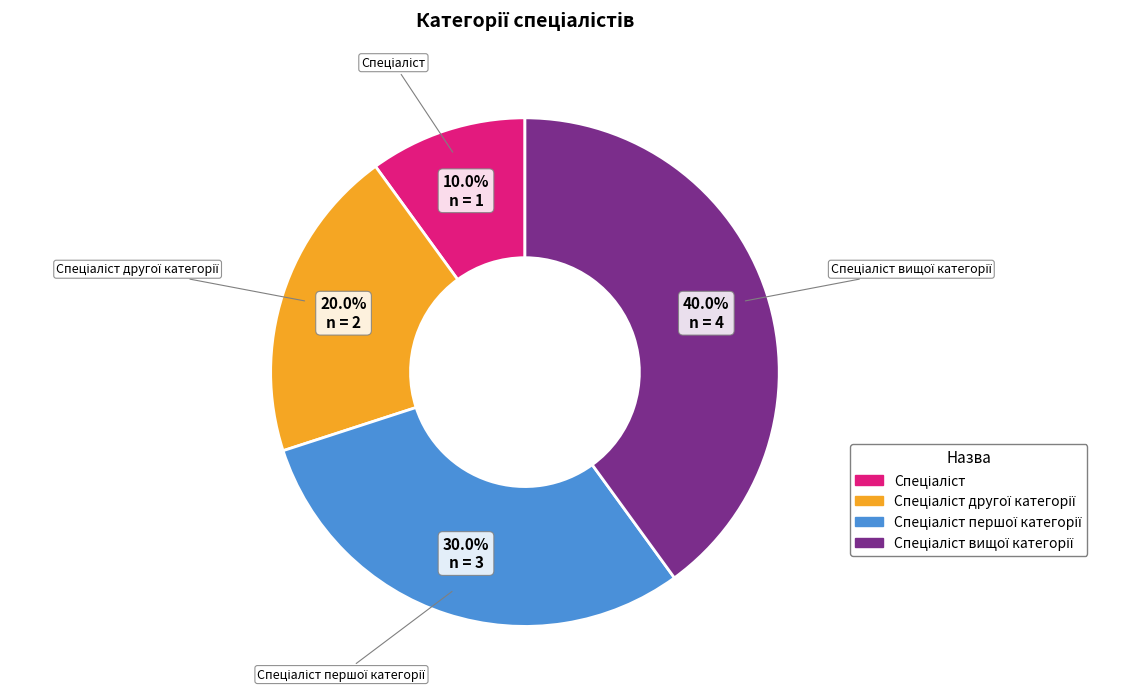

Does any single category account for the majority?

No